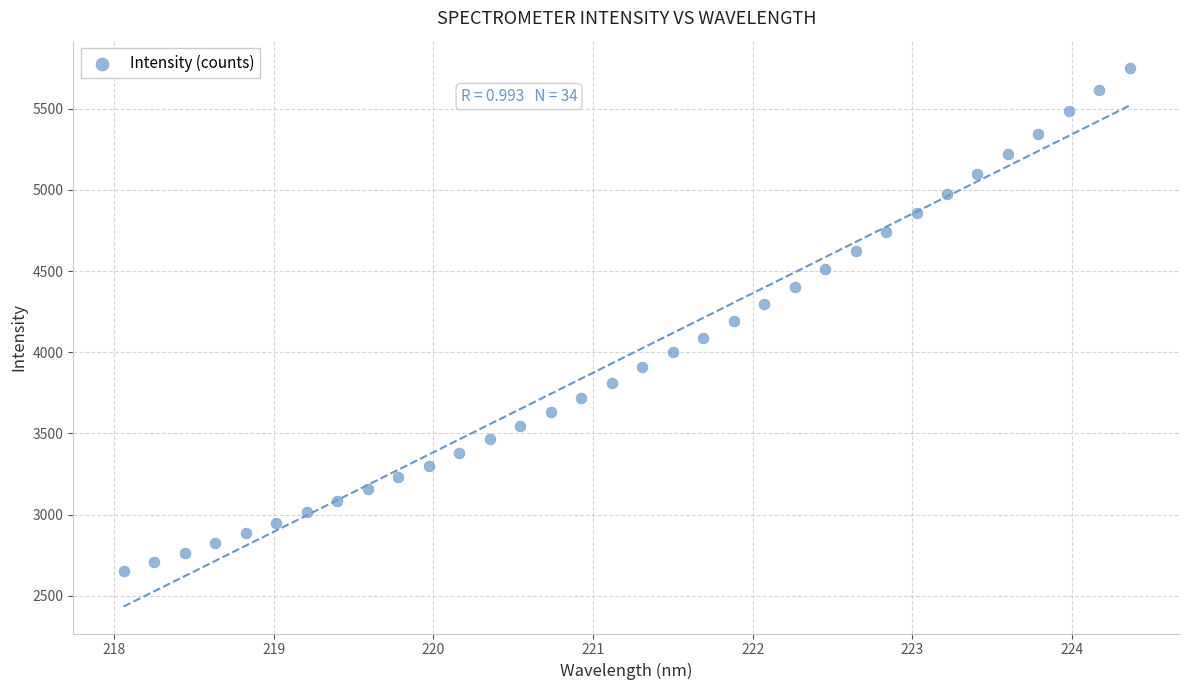

What is the range of X values (max minus min)?

6.3